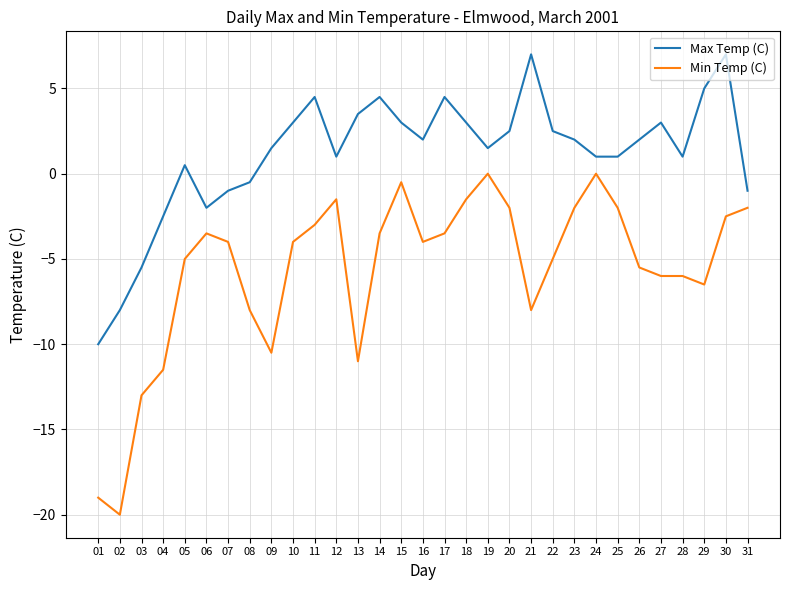

What is the minimum value shown in the chart?

-20.0